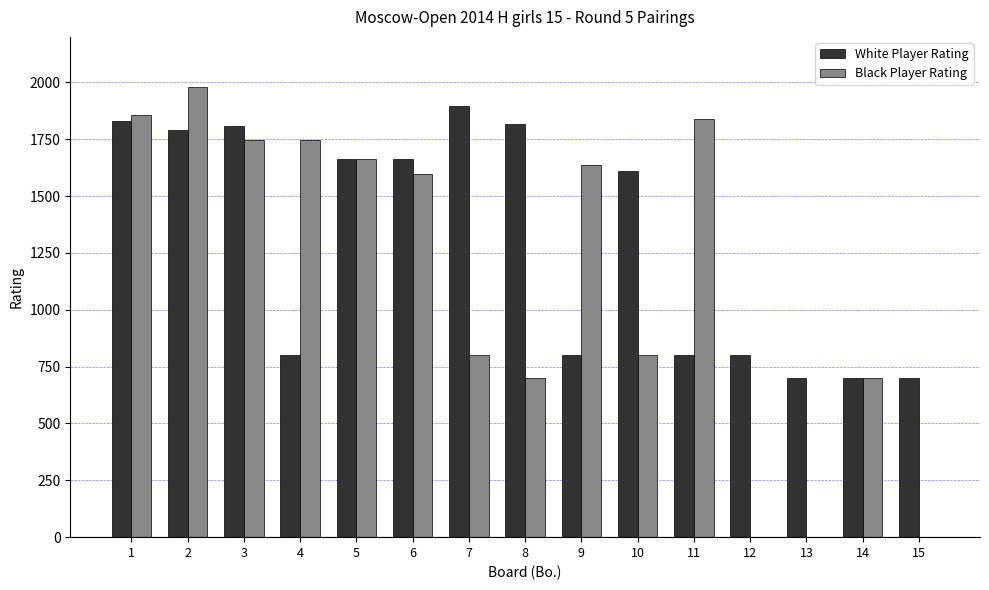

Between 12 and 14, which series saw the biggest shift?

Black Player Rating